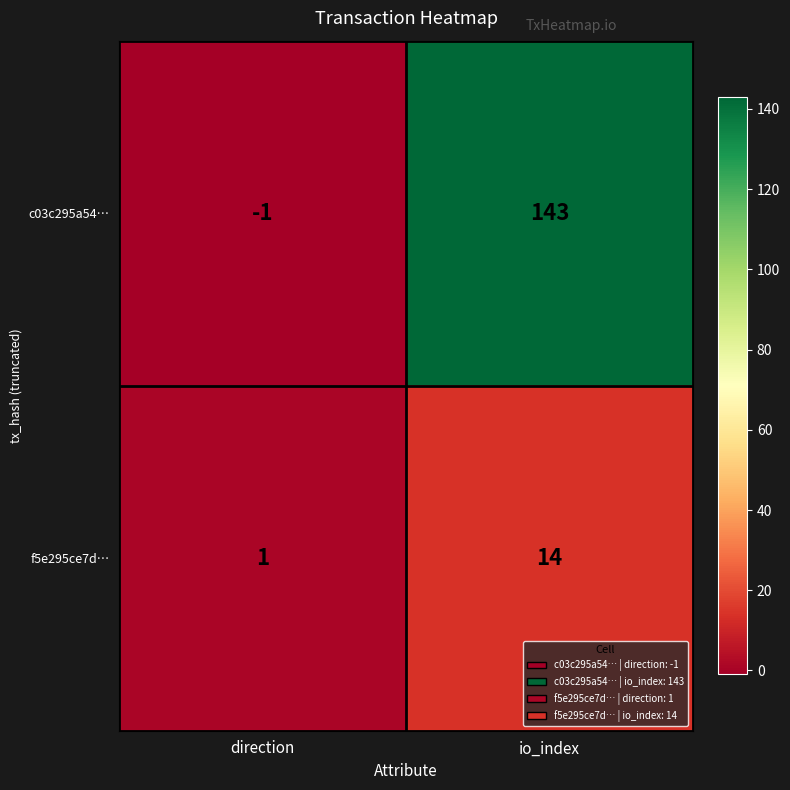

What is the average value of the c03c295a54… series?

71